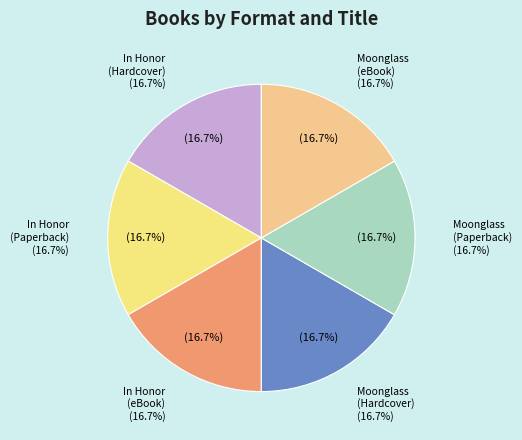

How many segments does this pie chart have?

6